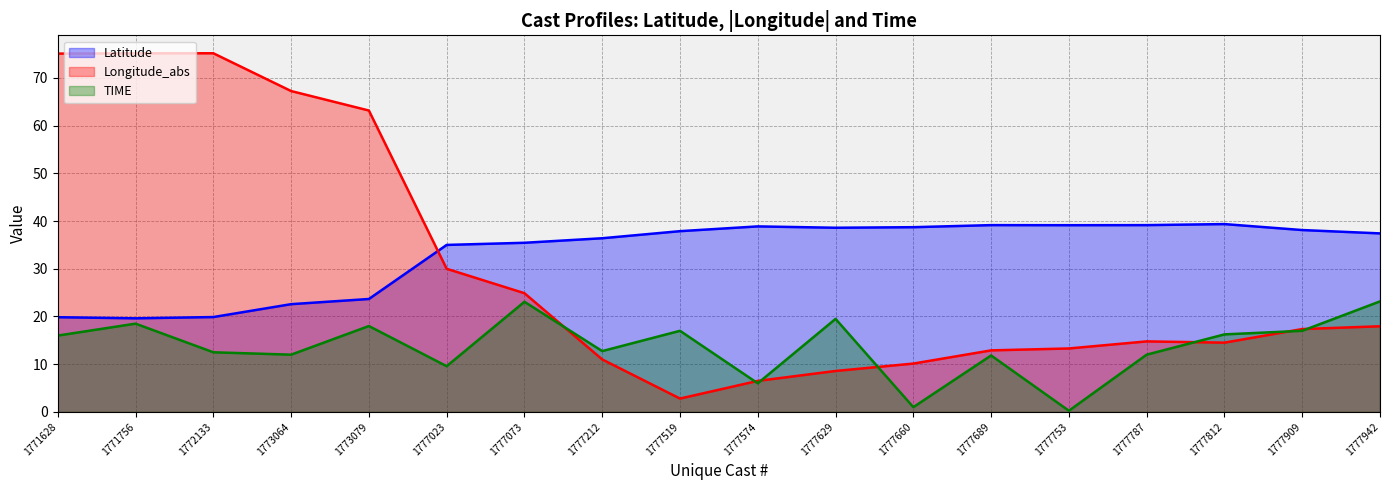

How many data points in Latitude (line) are less than 37?

8